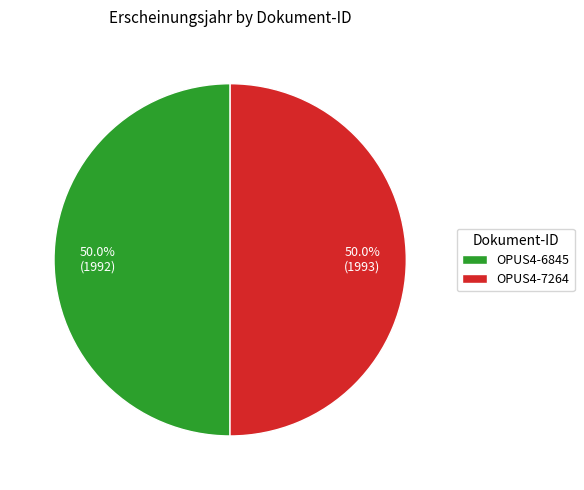

How many slices are in this pie chart?

2